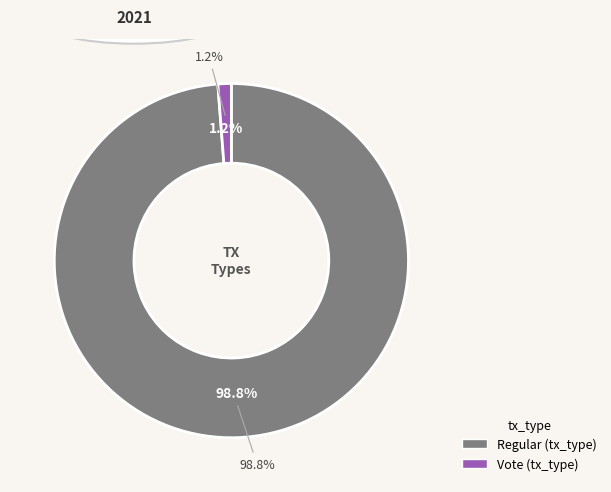

Between Vote (io_index=2) and Regular (io_index=162), which is larger?

Regular (io_index=162)